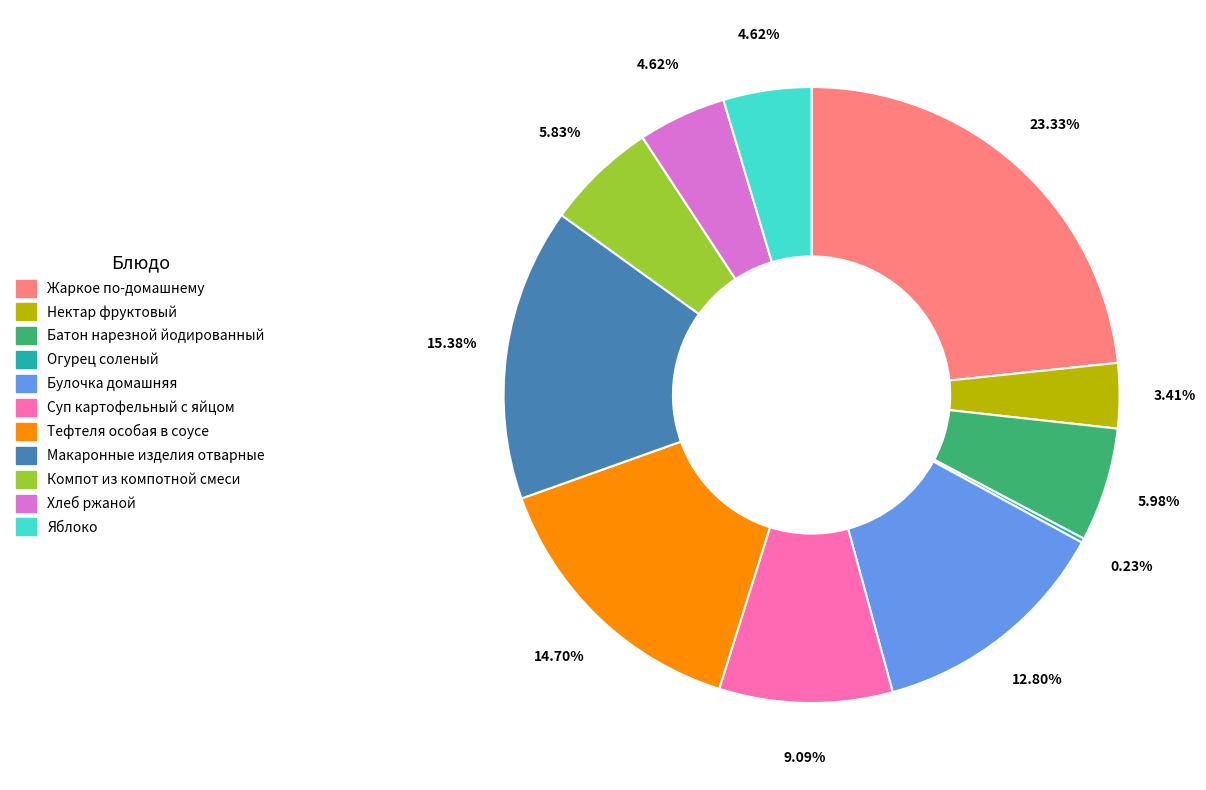

Is it true that Нектар фруктовый is 3% of the pie?

True